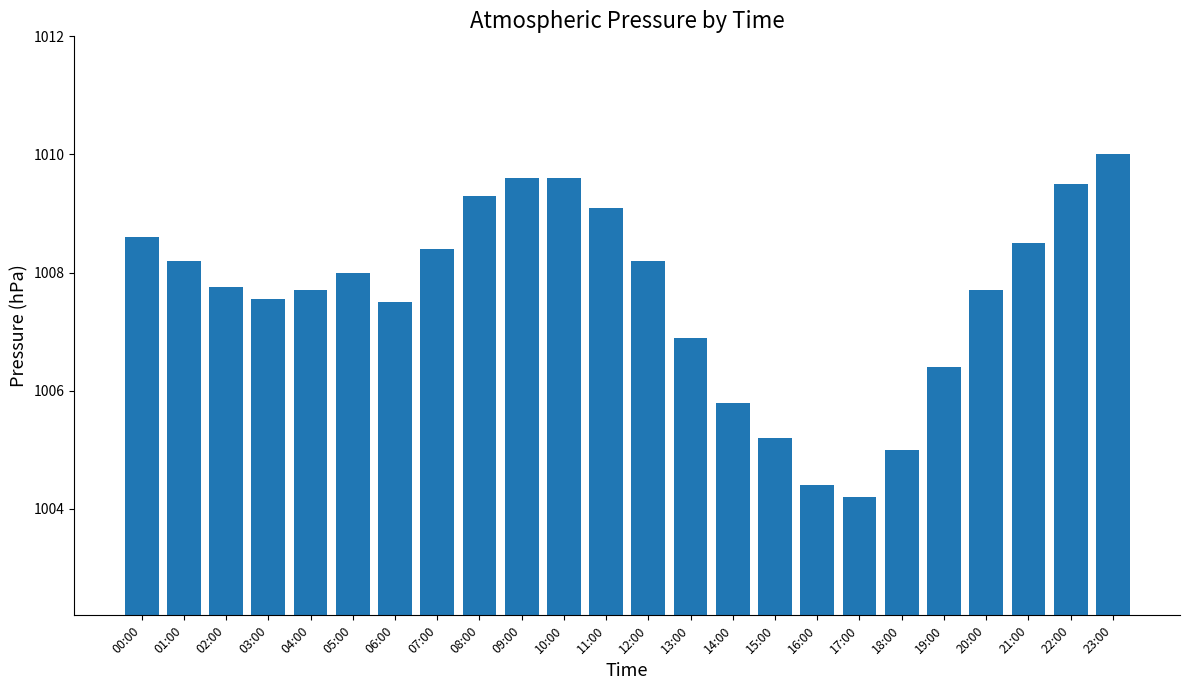

Between 04:00 and 01:00, which is larger?

01:00